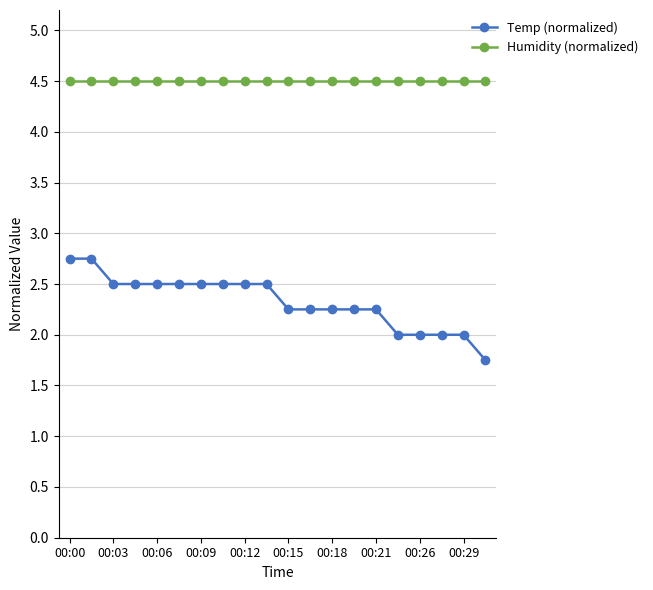

How many distinct data groups are displayed?

2